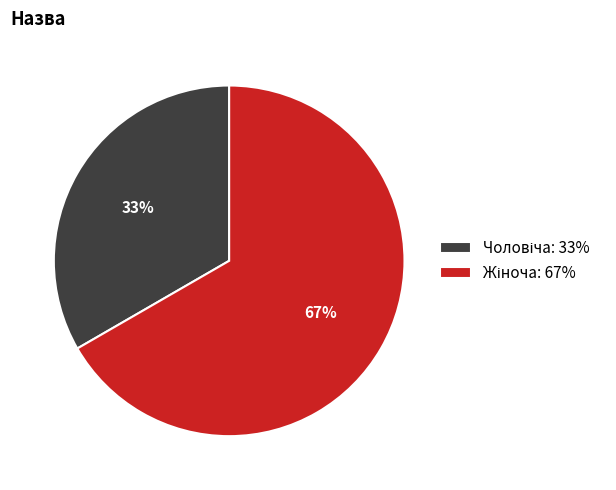

To the nearest percent, what is the average slice percentage?

50%